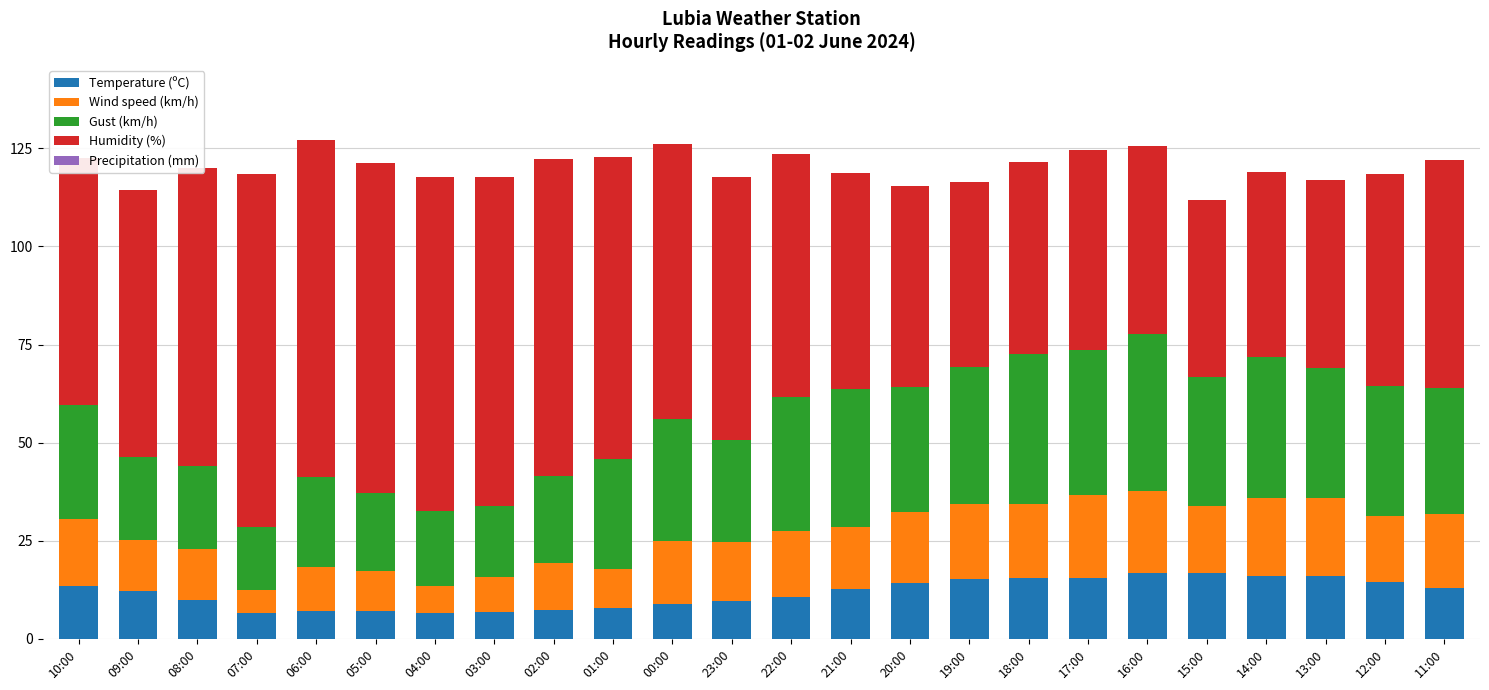

What is the total value across all series at 06:00?

127.2